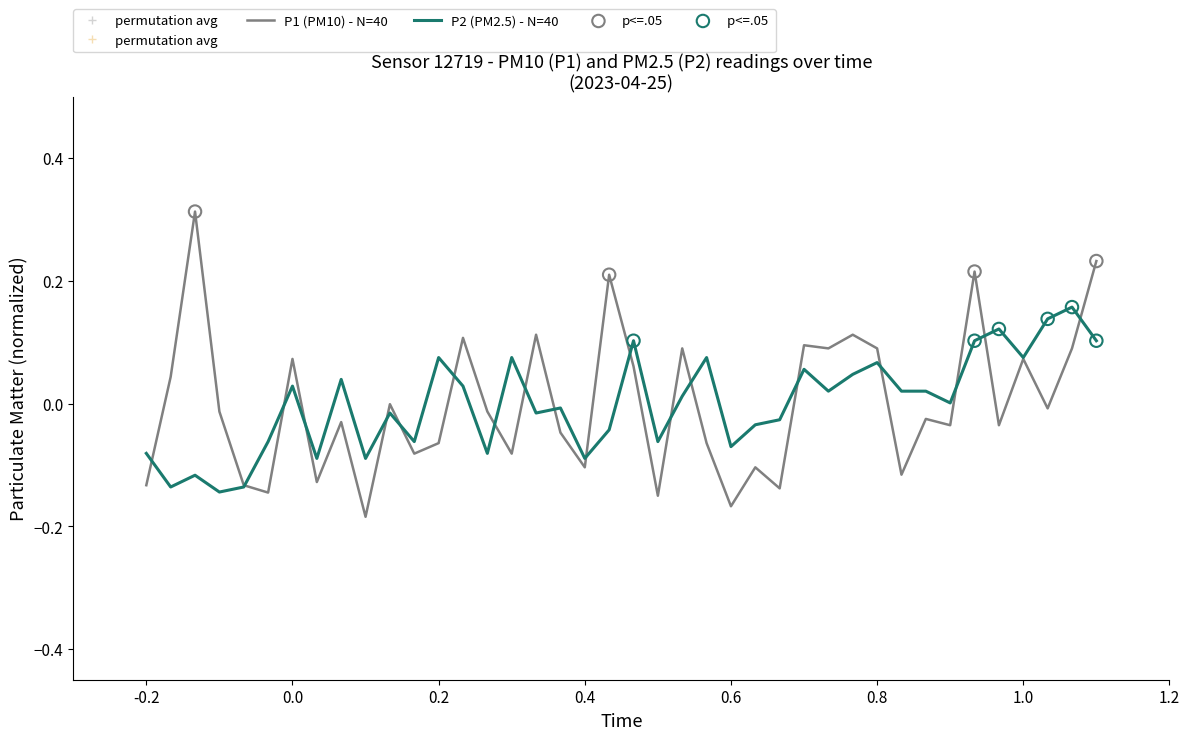

Which series has the largest range (max minus min)?

P1 (PM10) - N=40